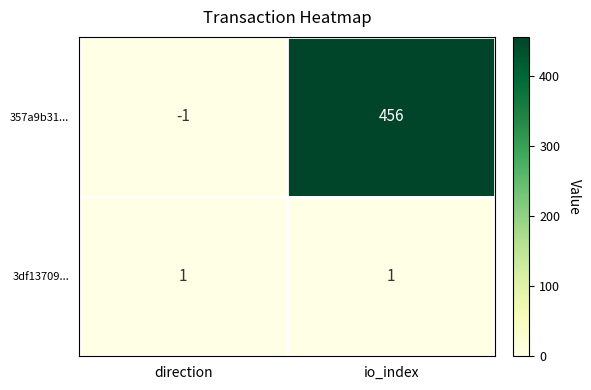

Between direction and io_index, which series saw the biggest shift?

357a9b31...